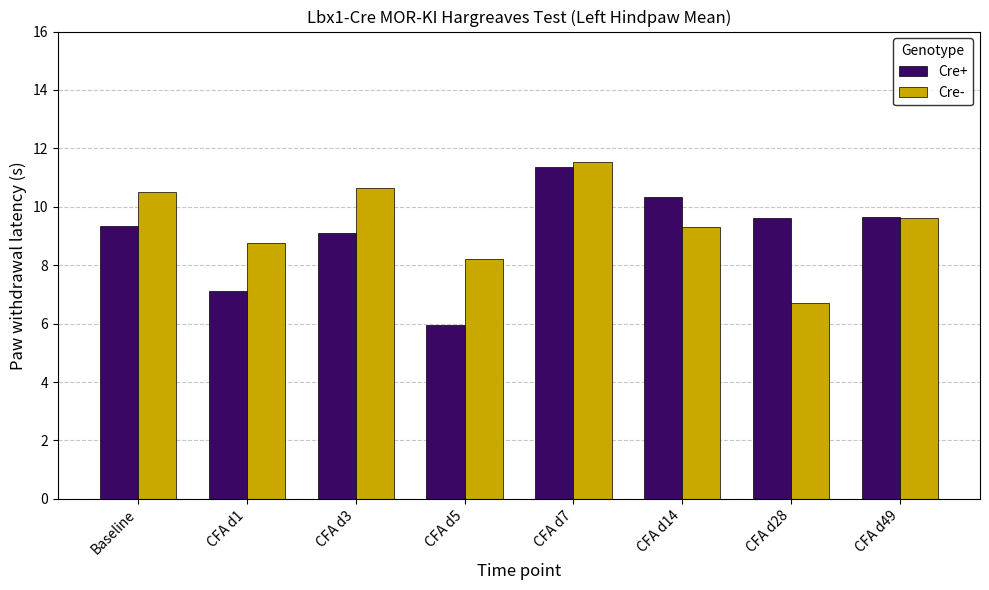

What is the smallest value displayed?

6.0